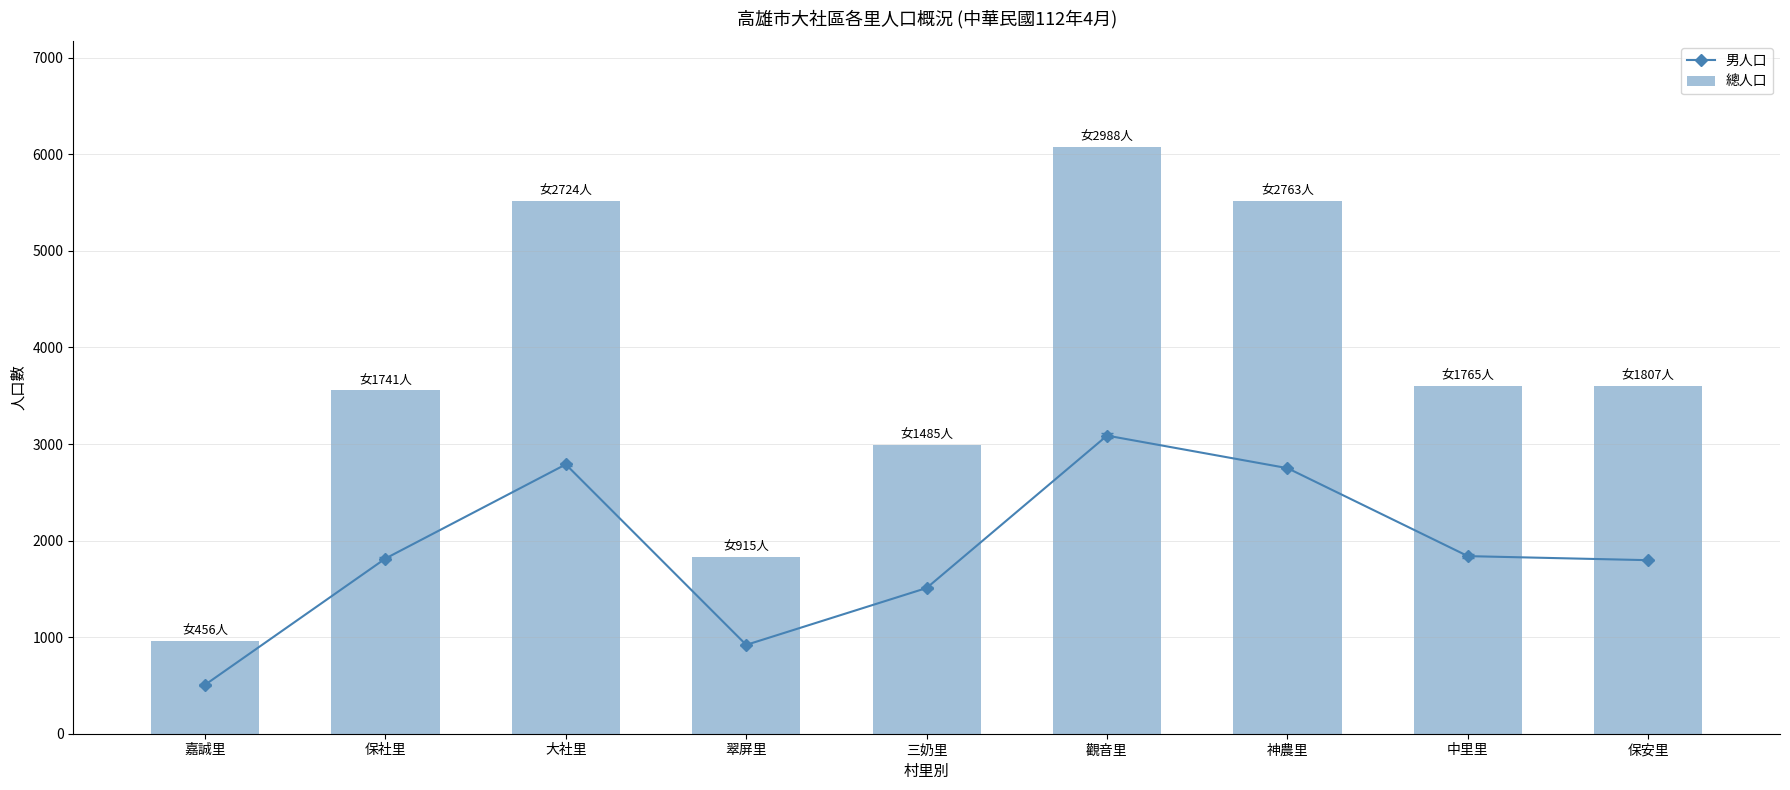

Which label corresponds to the largest value in the chart?

觀音里